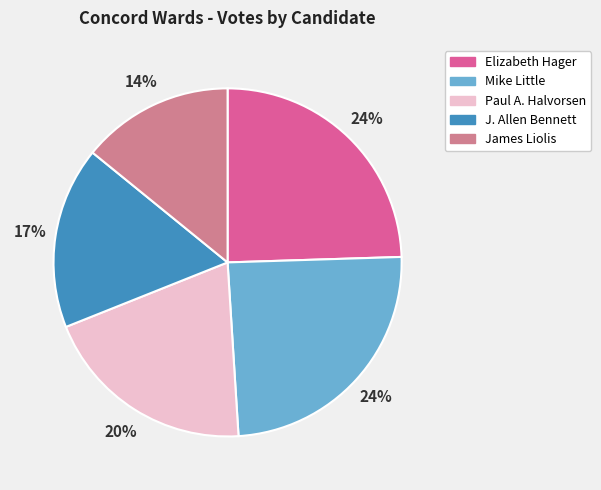

Do Mike Little and James Liolis together represent more than half of the pie?

No